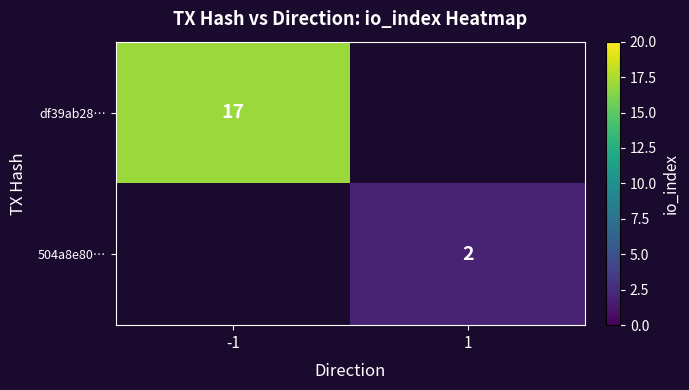

The 504a8e80… series shows 2 at 1. True or false?

True